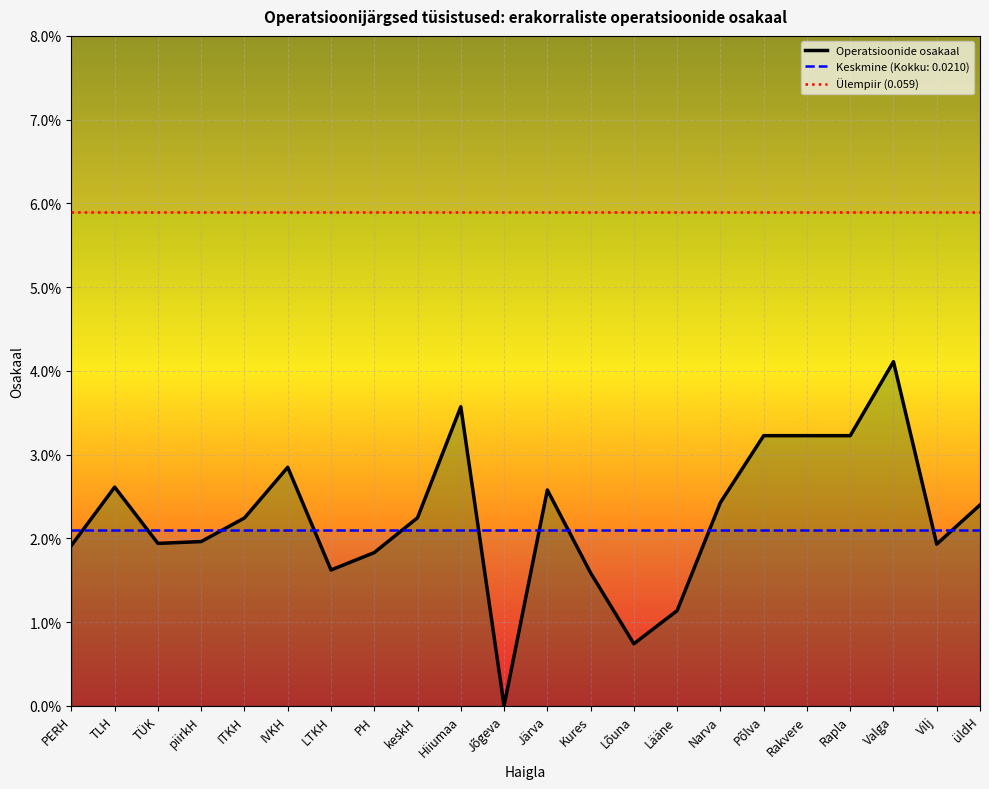

What position from the right is PERH?

22